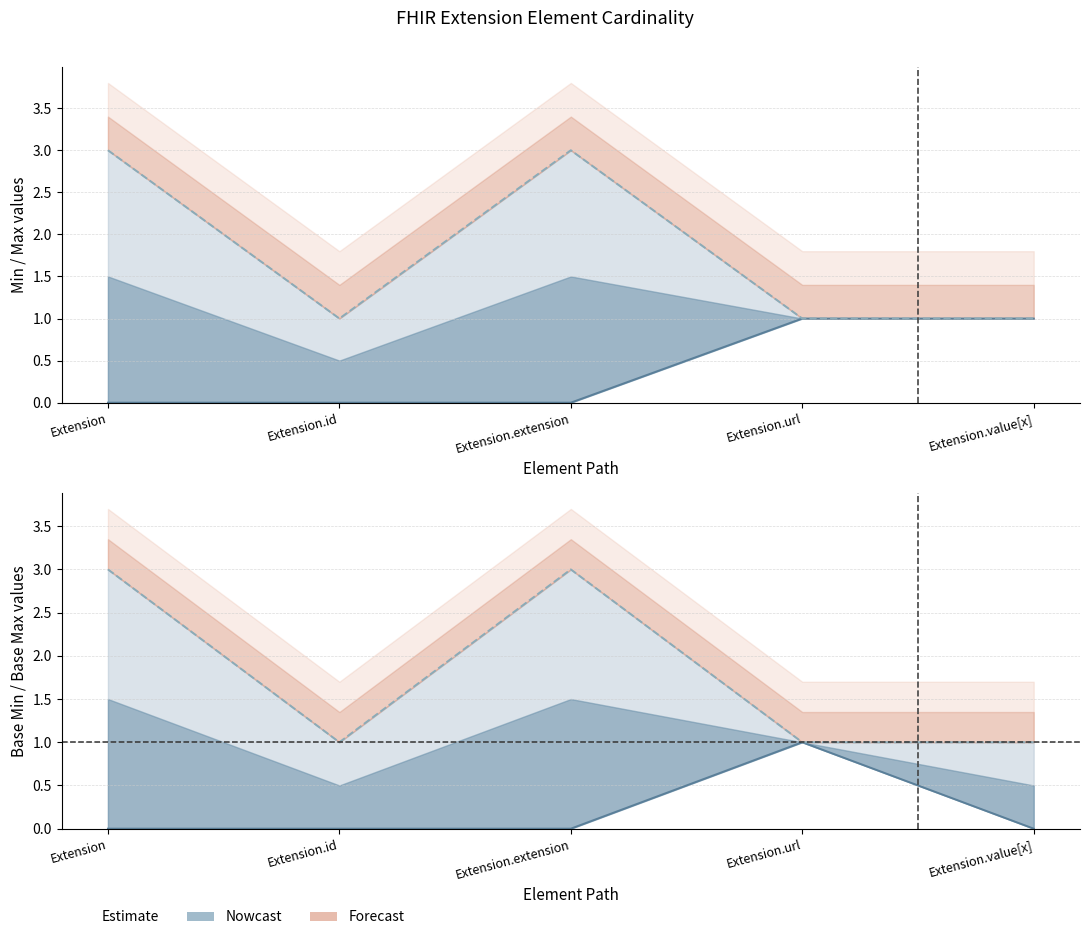

What is the label of the 4th point from the left?

Extension.url